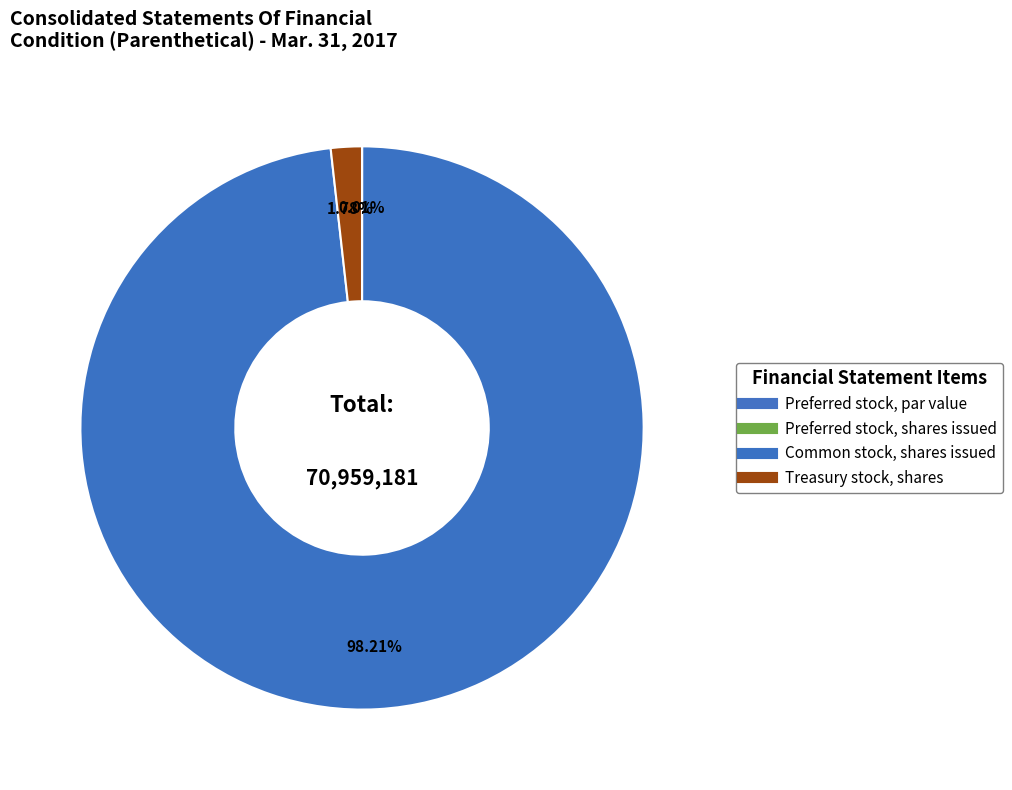

Rank the categories by value from lowest to highest.

Preferred stock, par value, Preferred stock, shares issued, Treasury stock, shares, Common stock, shares issued